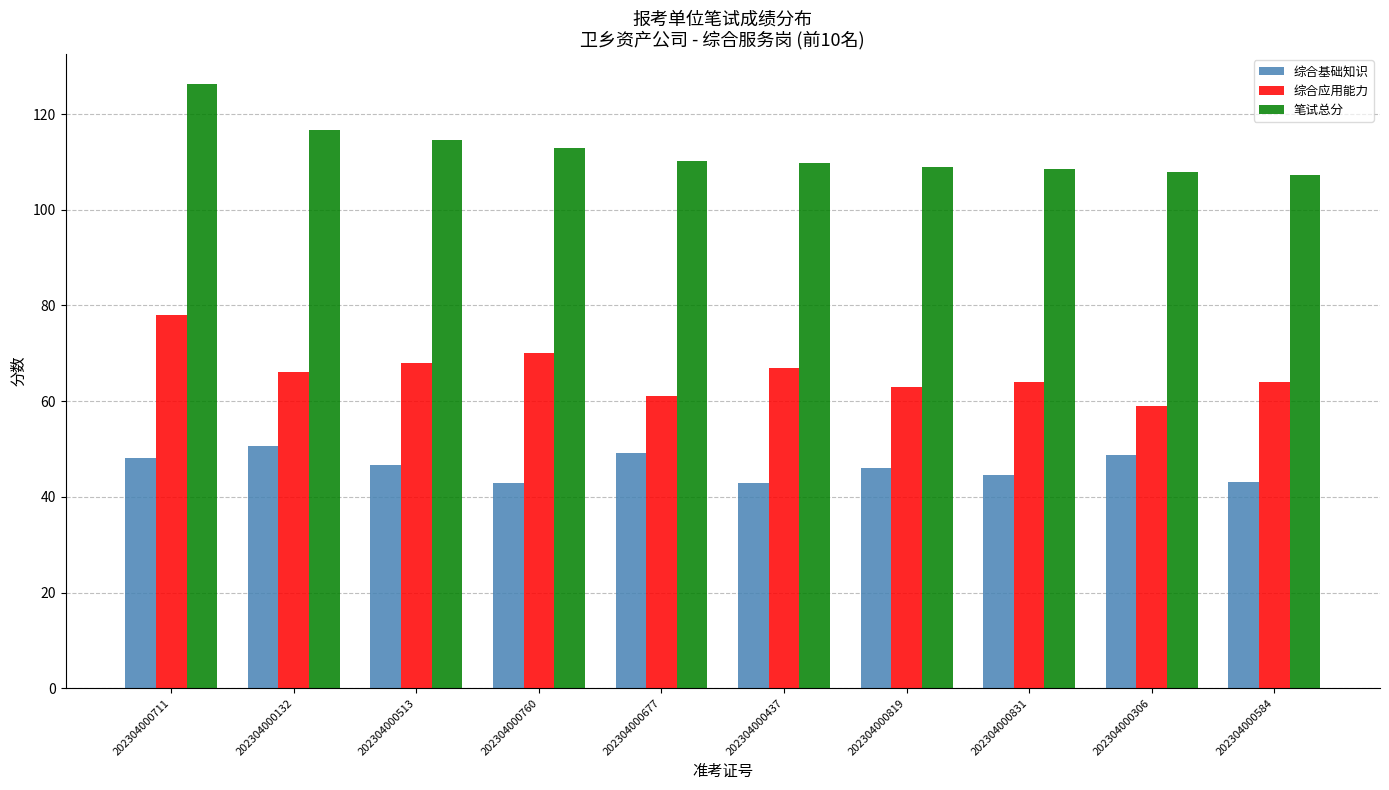

Rank the series by their maximum value, from lowest to highest.

综合基础知识, 综合应用能力, 笔试总分